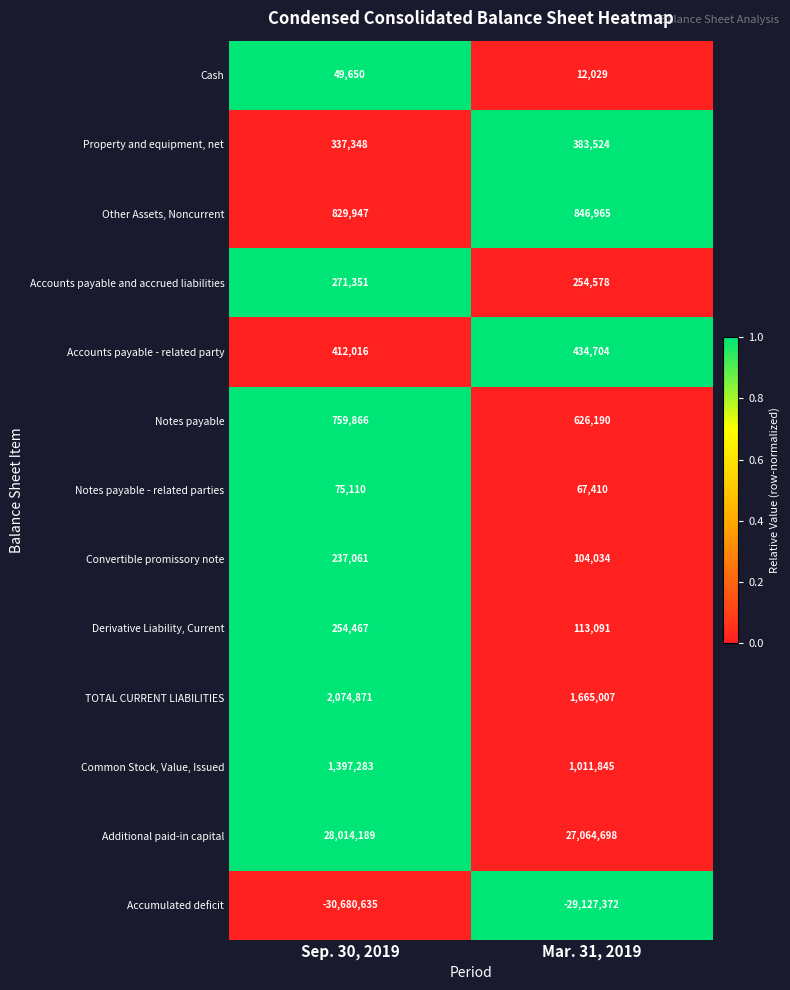

At how many categories does at least one series exceed 0?

2